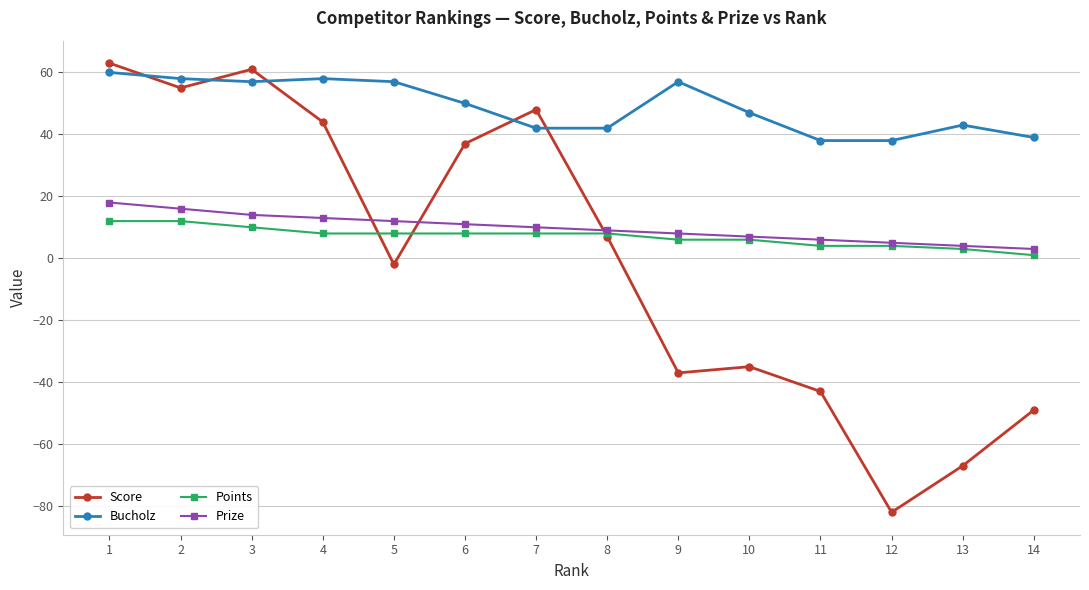

Does the chart have visible grid lines?

Yes